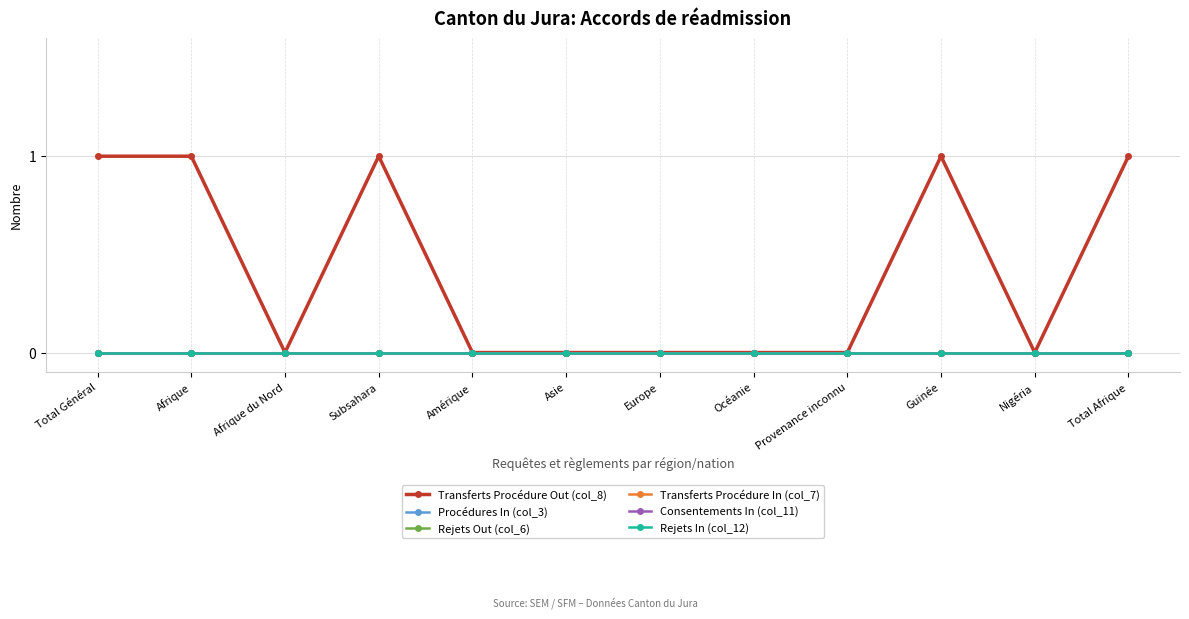

What position from the right is Océanie?

5